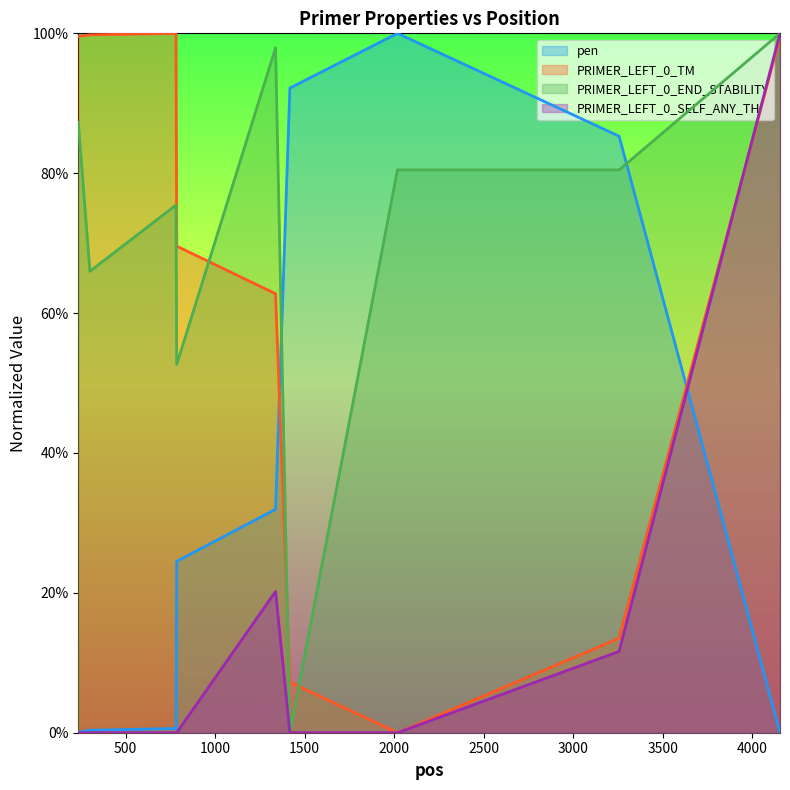

List the labels in order of PRIMER_LEFT_0_TM value, largest first.

781, 300, 235, 4155, 785, 1337, 3256, 1417, 2018